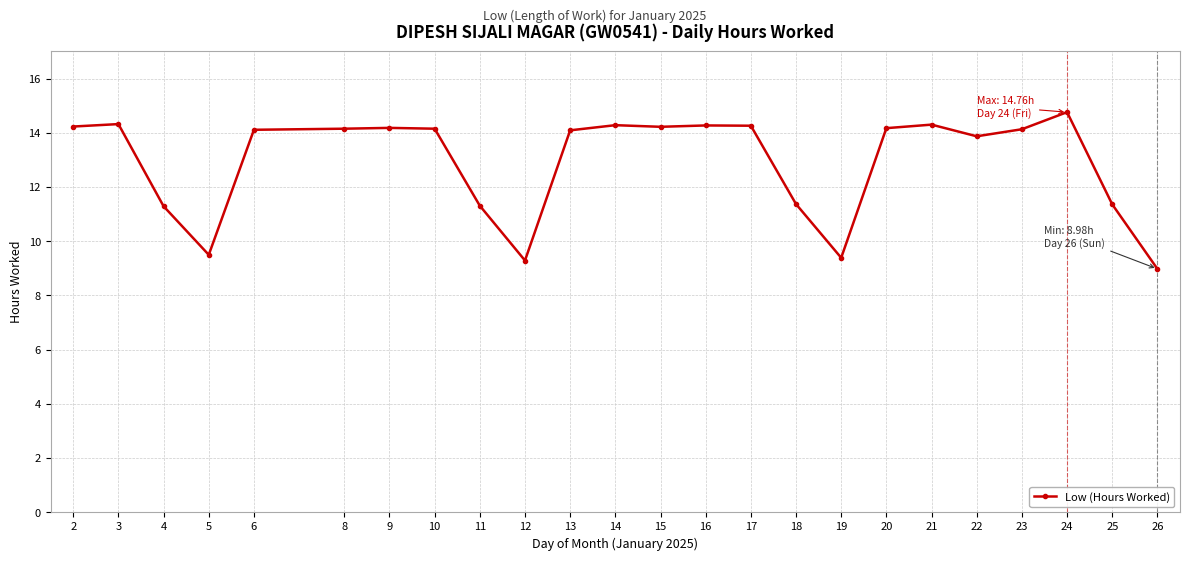

What is the difference between the values at 15 and 21?

0.1